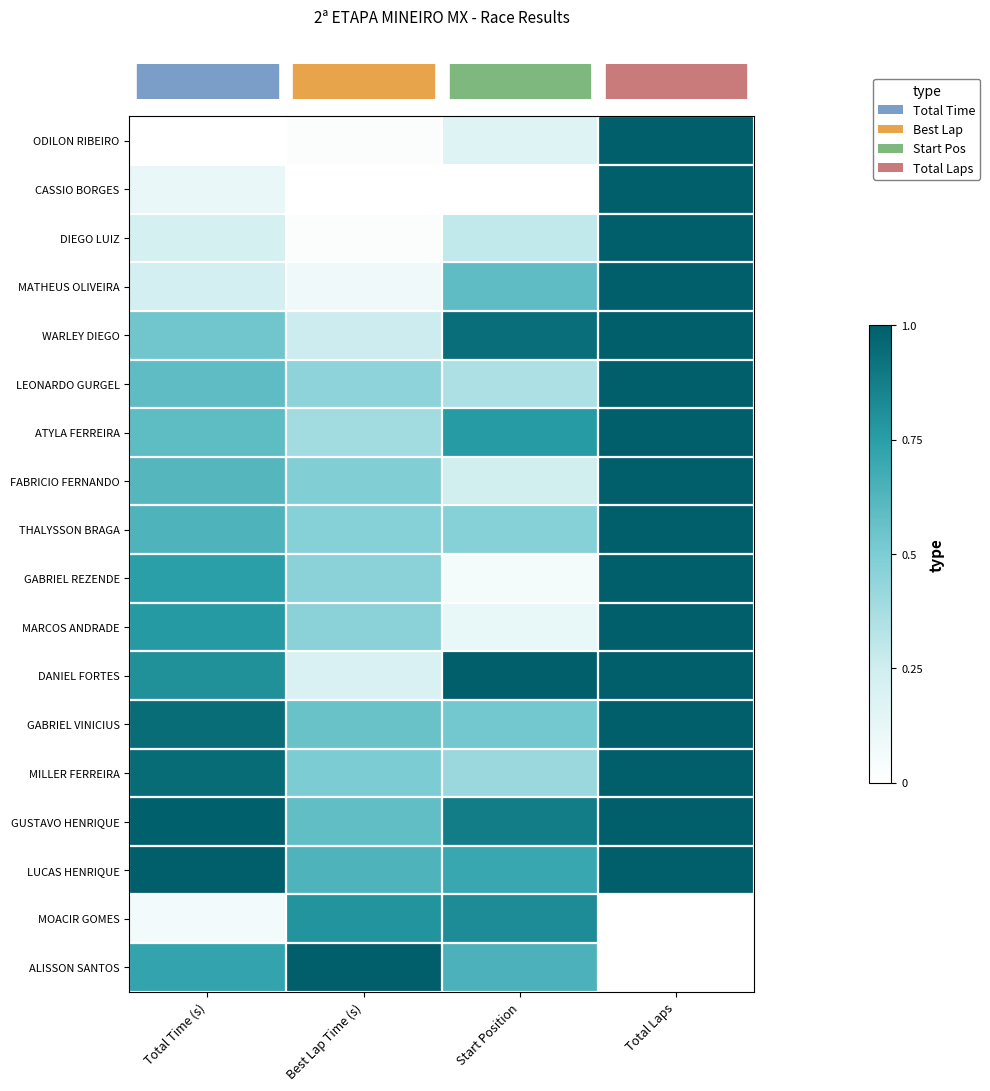

Between Total Laps and Start Position, which is larger?

Total Laps